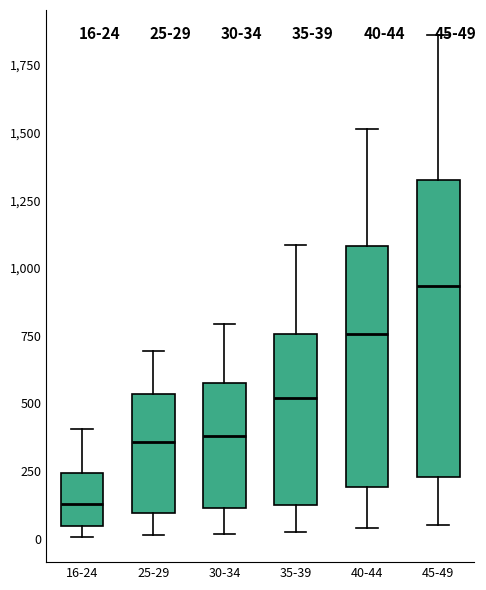

Which box's median line is the highest?

45-49